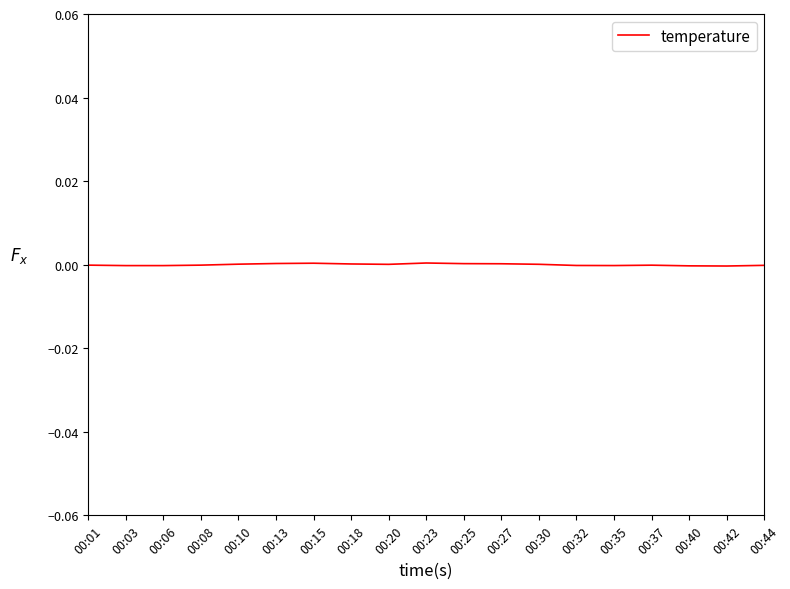

The chart shows a value of -0.0 at 00:03. True or false?

True